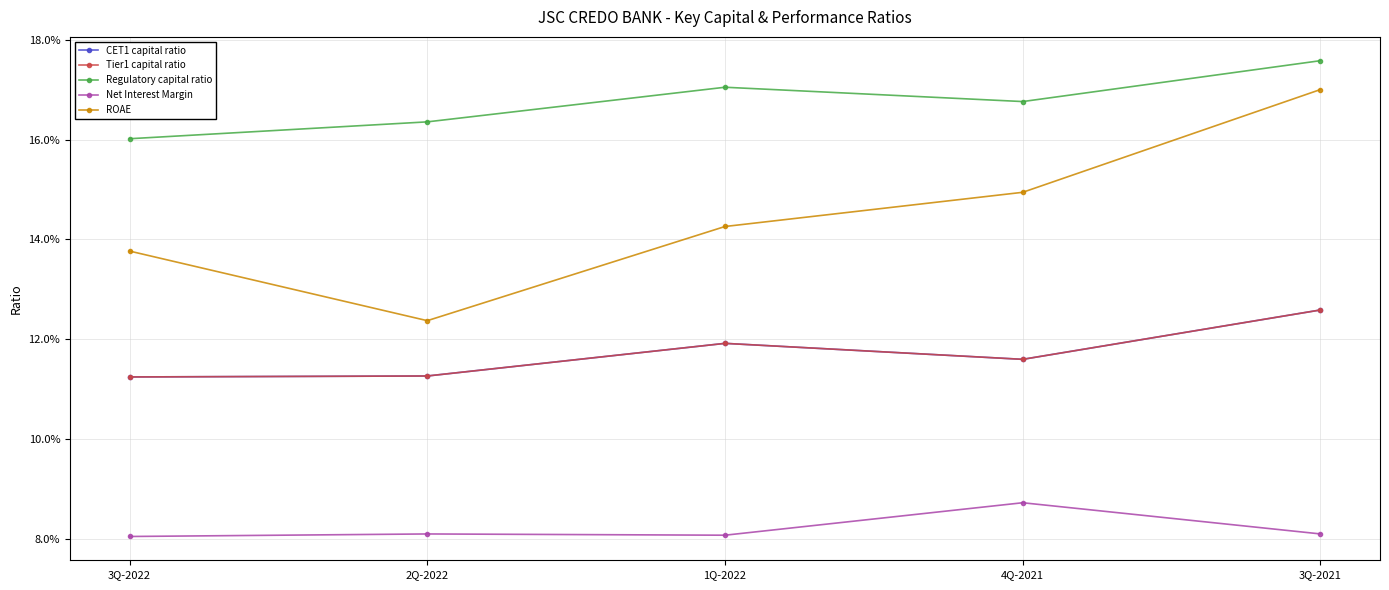

Is this an area chart (filled region under the line)?

No